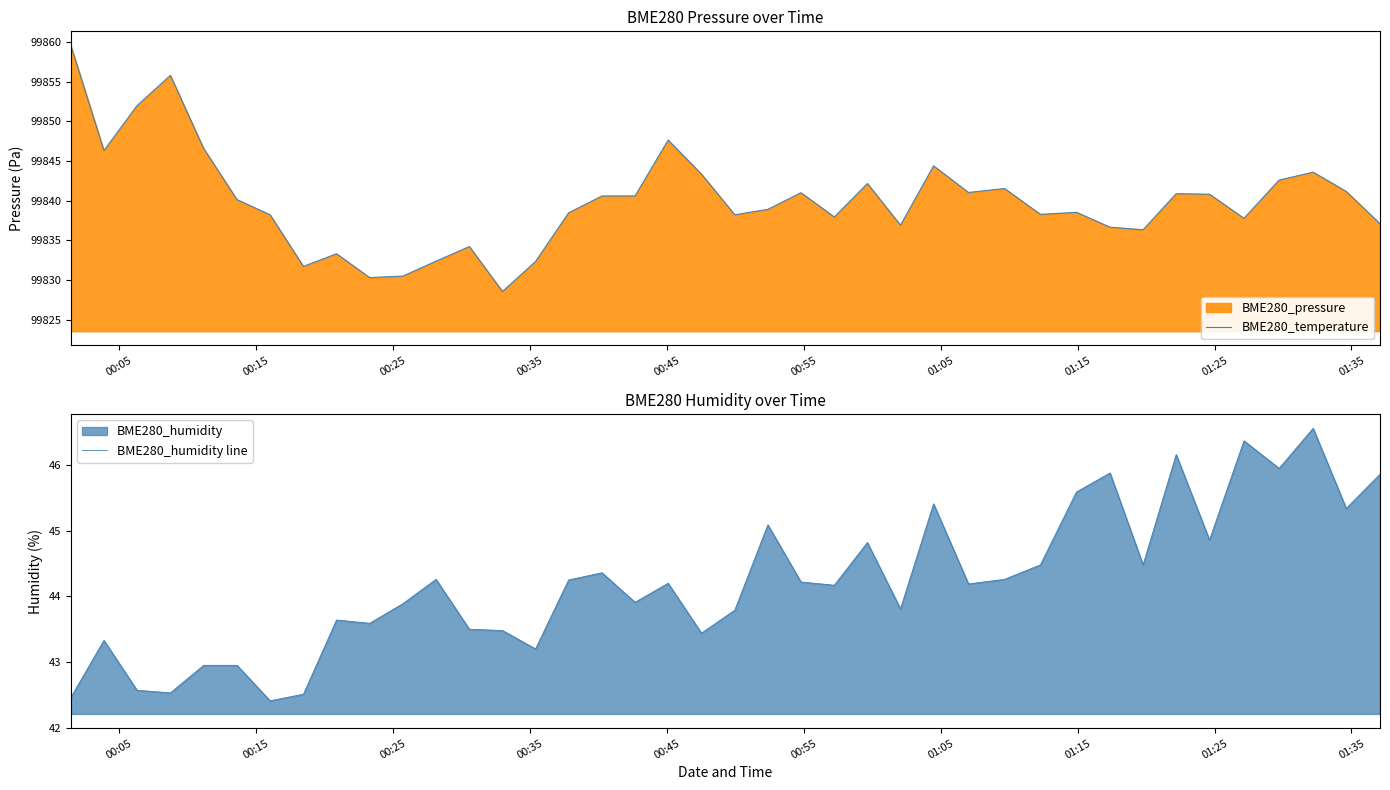

What is the highest value of the BME280_temperature series?

99859.5